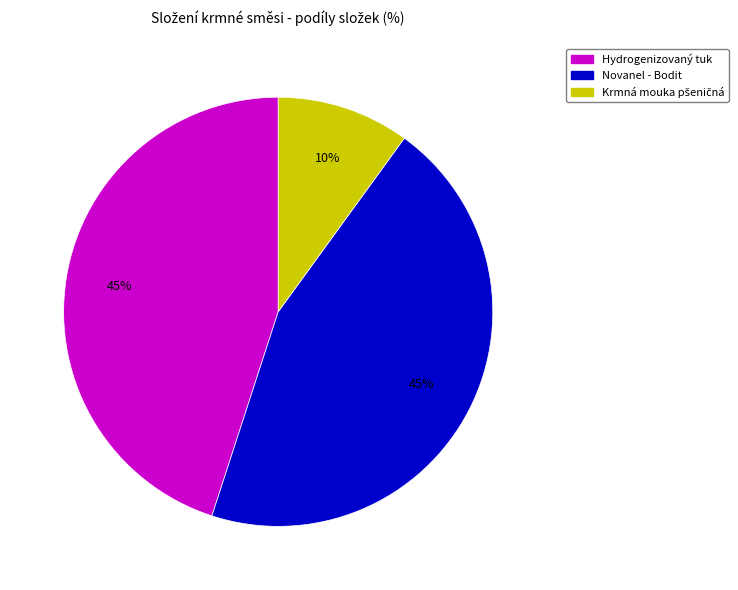

Is Hydrogenizovaný tuk the majority of the pie?

No